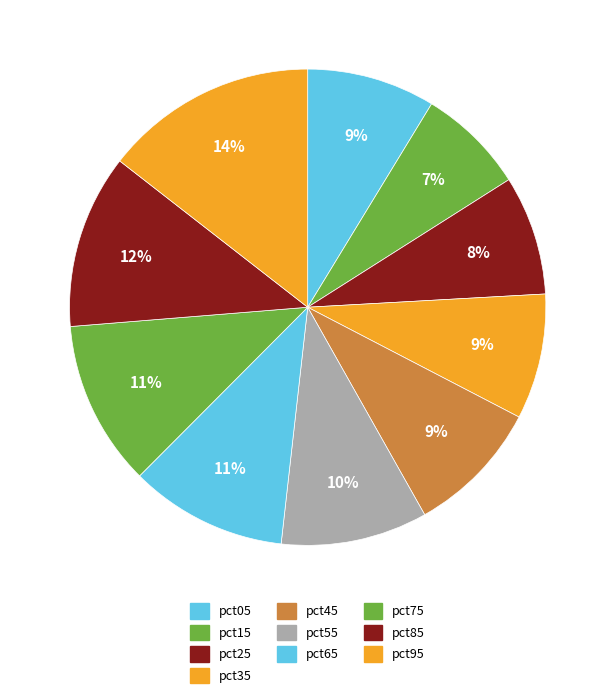

Is the sum of pct35 and pct25 greater than half?

No